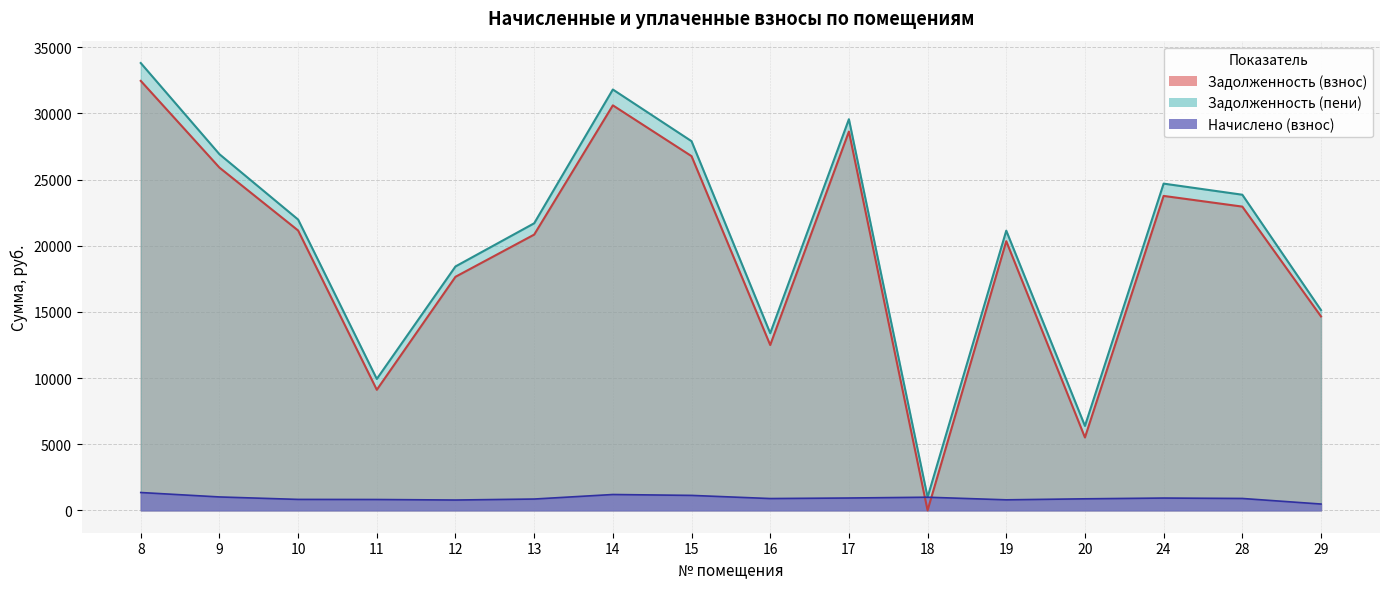

How many distinct data groups are displayed?

3